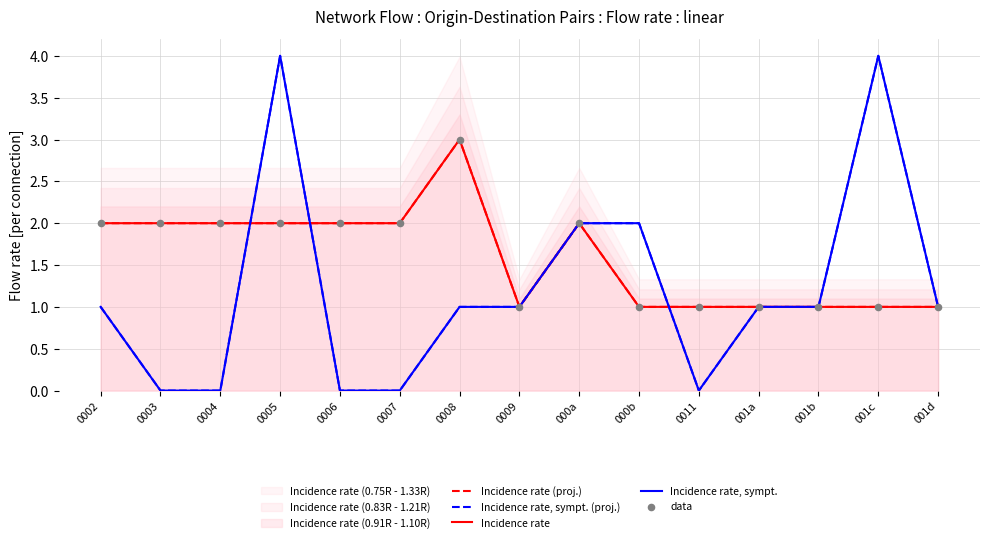

What are all the series names shown in the legend?

Incidence rate (proj.), Incidence rate, sympt. (proj.), Incidence rate, Incidence rate, sympt., data